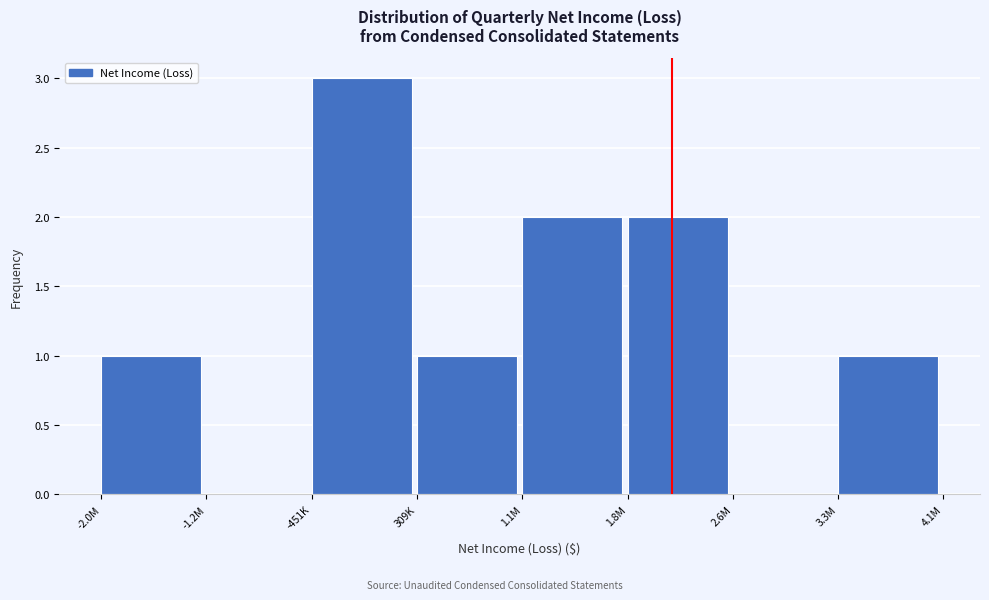

Reading right to left, transcribe all the data shown in this chart.

3.3M=1	2.6M=0	1.8M=2	1.1M=2	309K=1	-451K=3	-1.2M=0	-2.0M=1